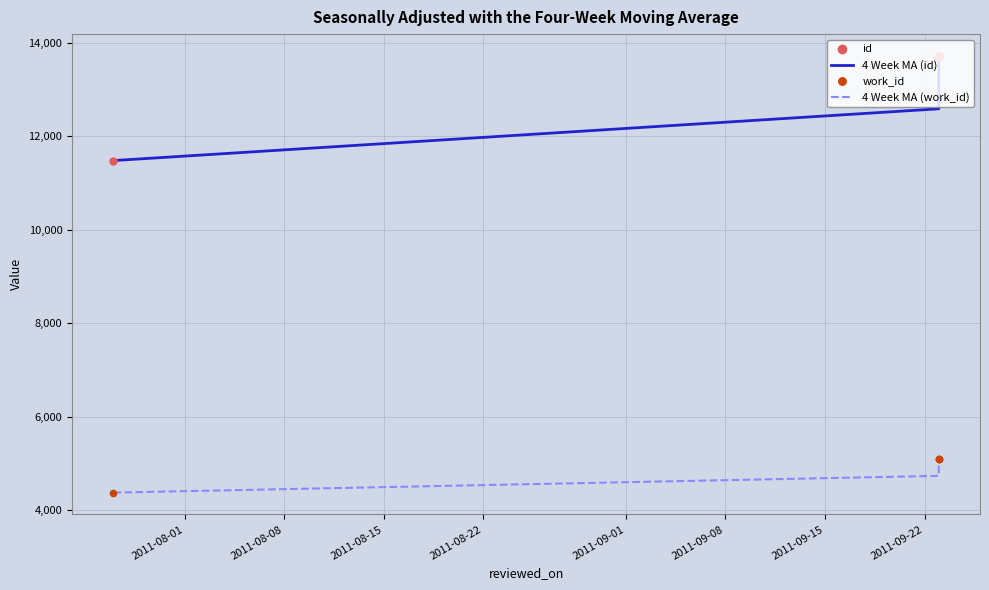

Which series reaches the minimum Y coordinate?

4 Week MA (work_id)